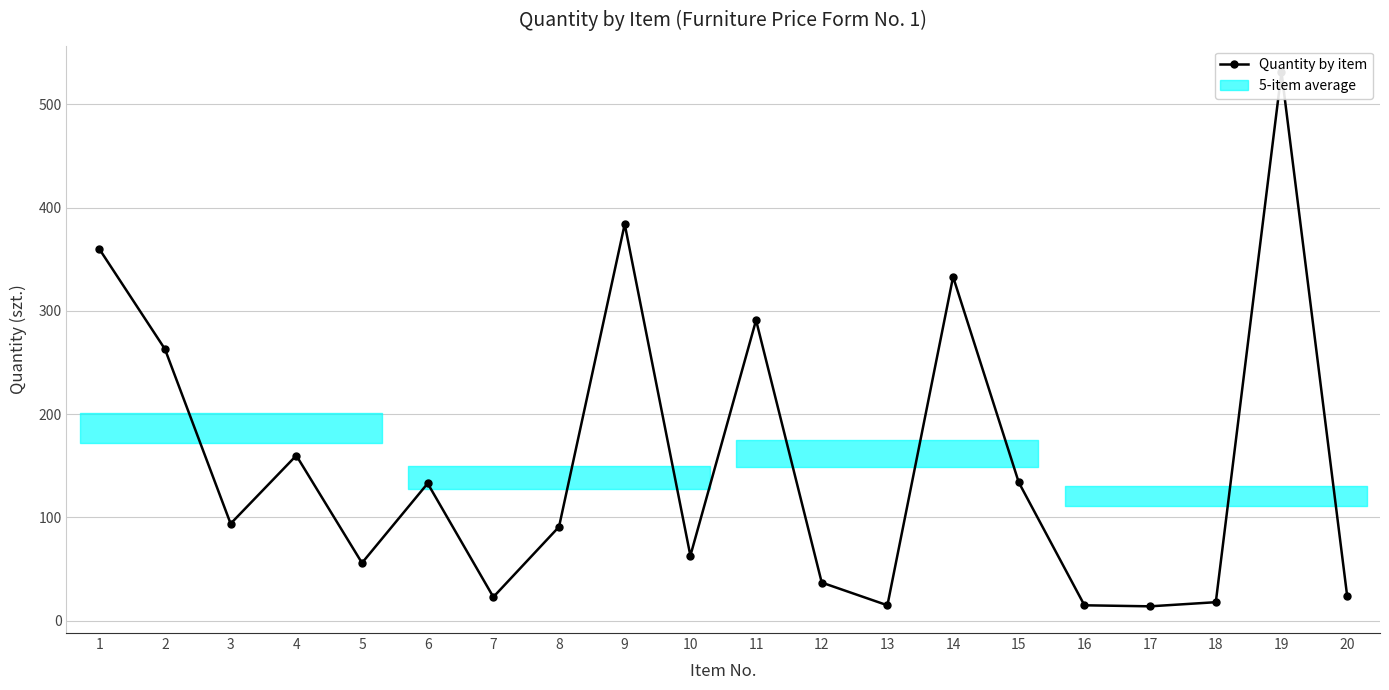

What is the smallest value displayed?

14